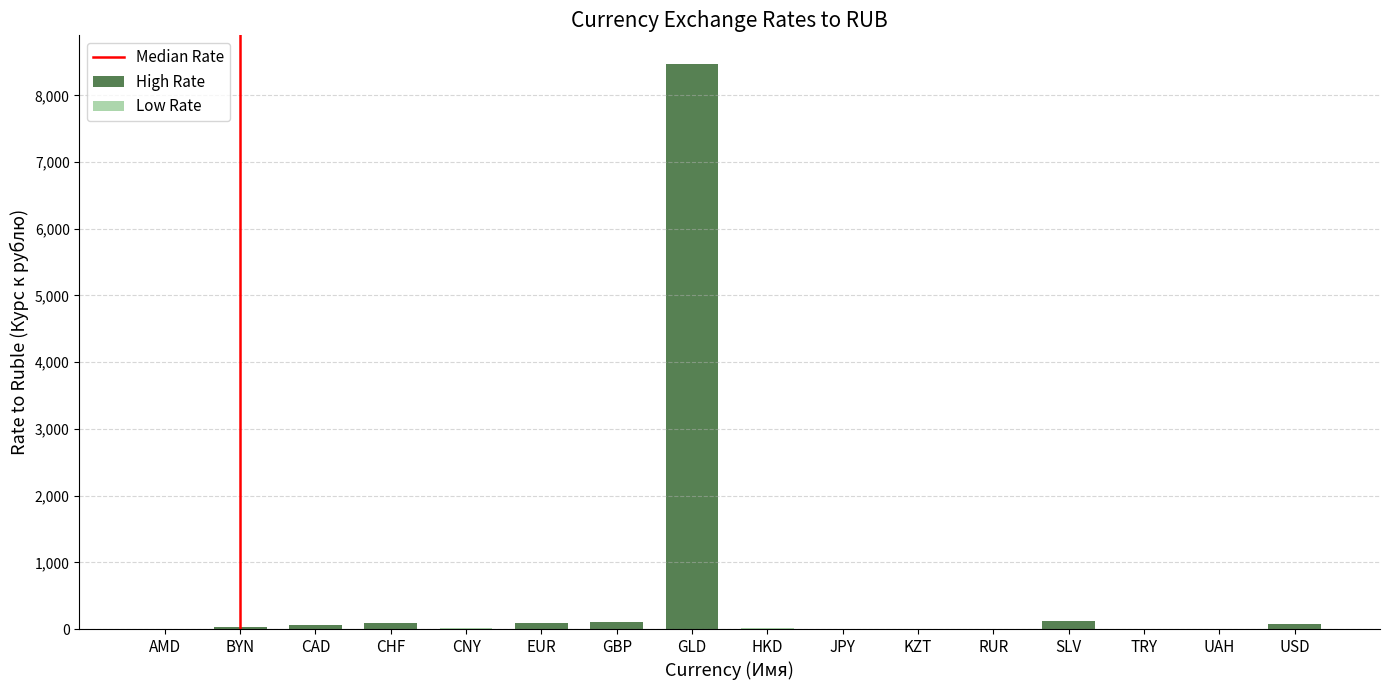

The value at BYN is 7.0. True or false?

False